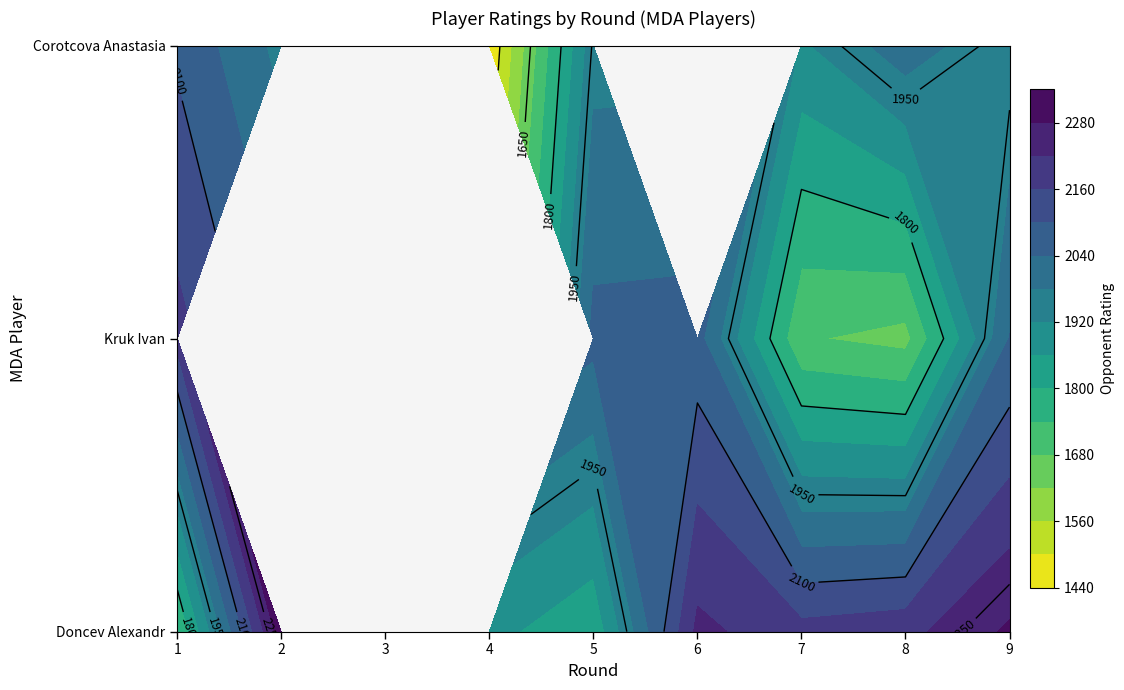

What is the approximate value of Doncev Alexandr at 9, to the nearest 100?

2300